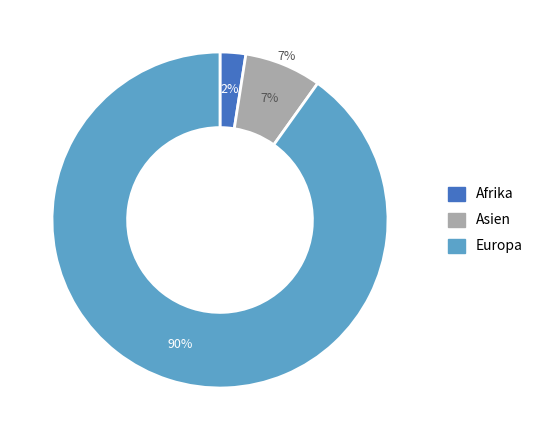

Combined, do Europa and Afrika account for over 50%?

Yes